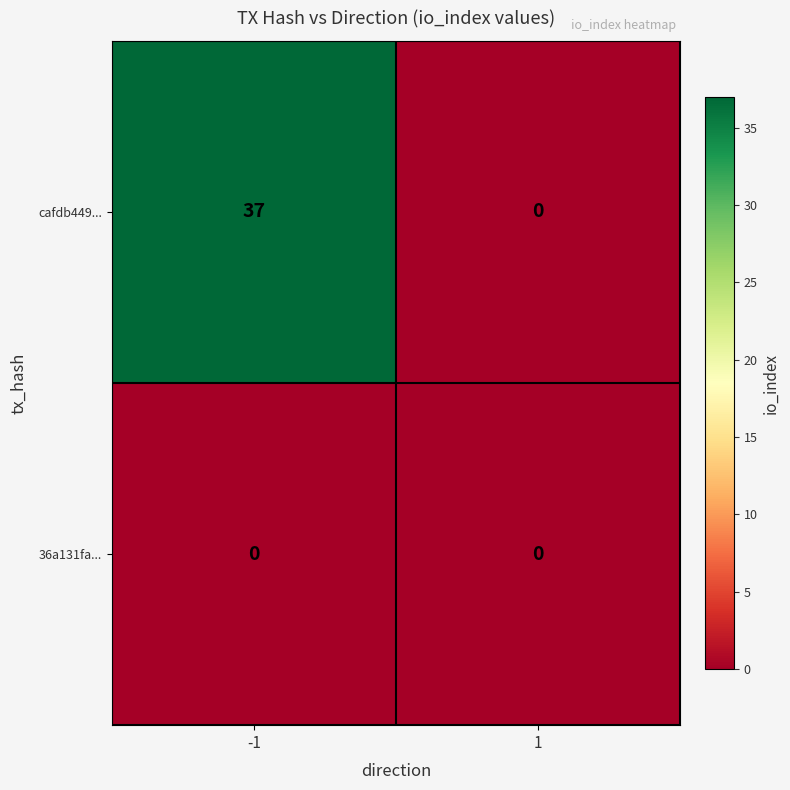

Reading left to right, transcribe all the data shown in this chart.

cafdb449...: -1=37	1=0
36a131fa...: -1=0	1=0